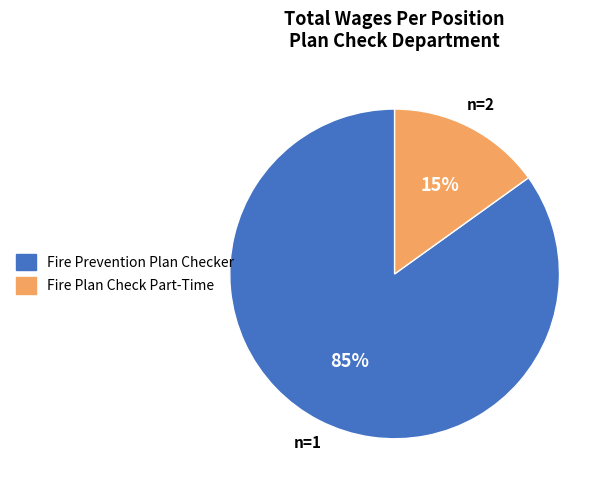

The Fire Prevention Plan Checker slice represents 85% of the pie. True or false?

True